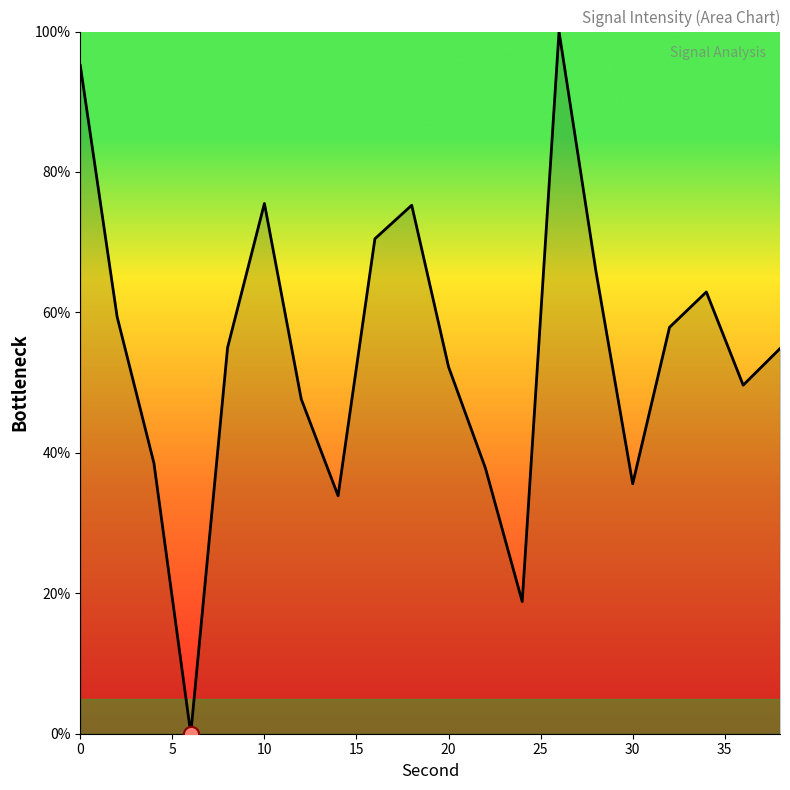

What is the difference between the maximum and minimum values?

100.0